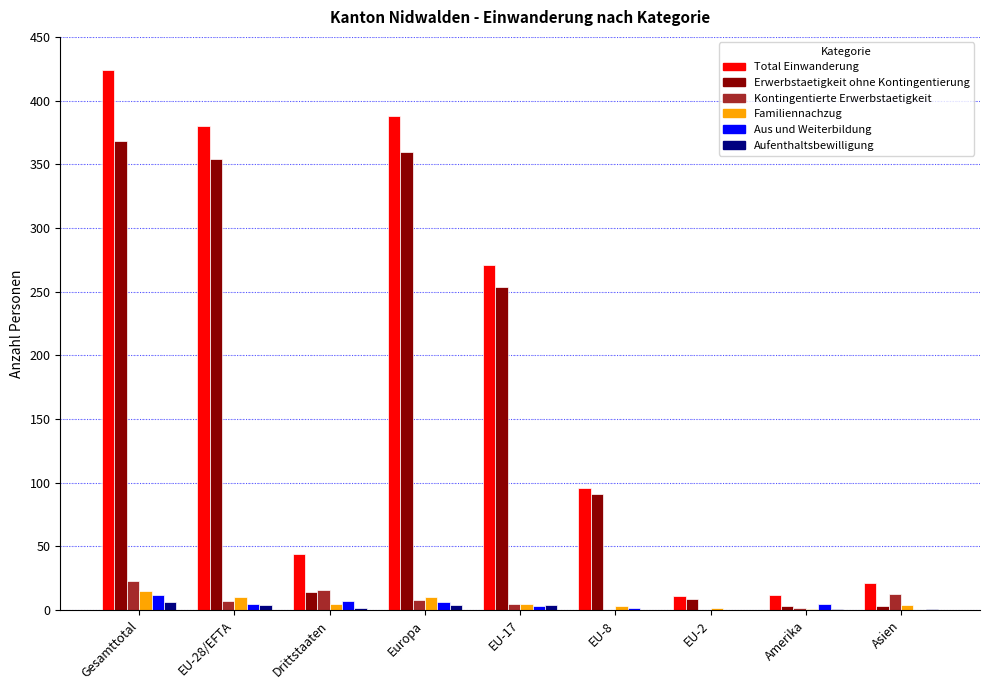

What is the greatest value displayed?

424